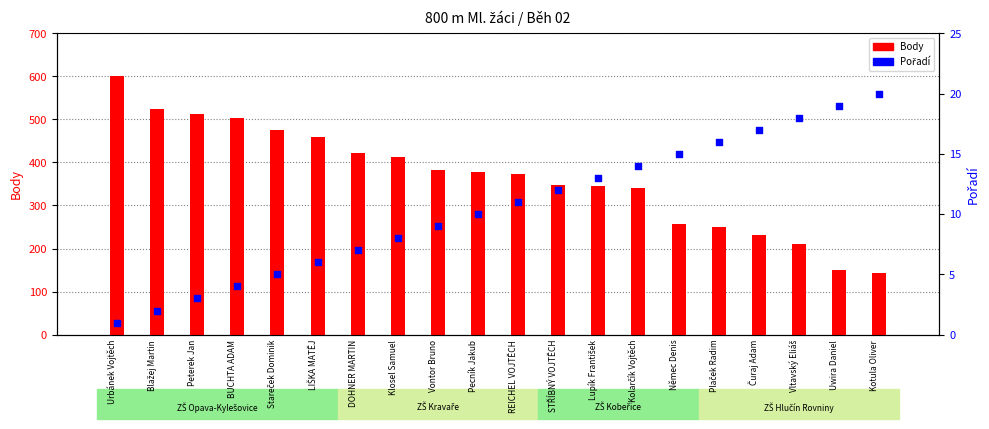

Which series has the largest Y range (max minus min)?

Body